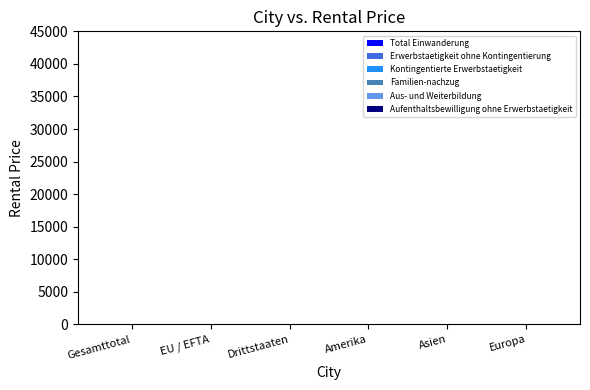

What is the difference between the maximum and second lowest values in the Kontingentierte Erwerbstaetigkeit series?

4